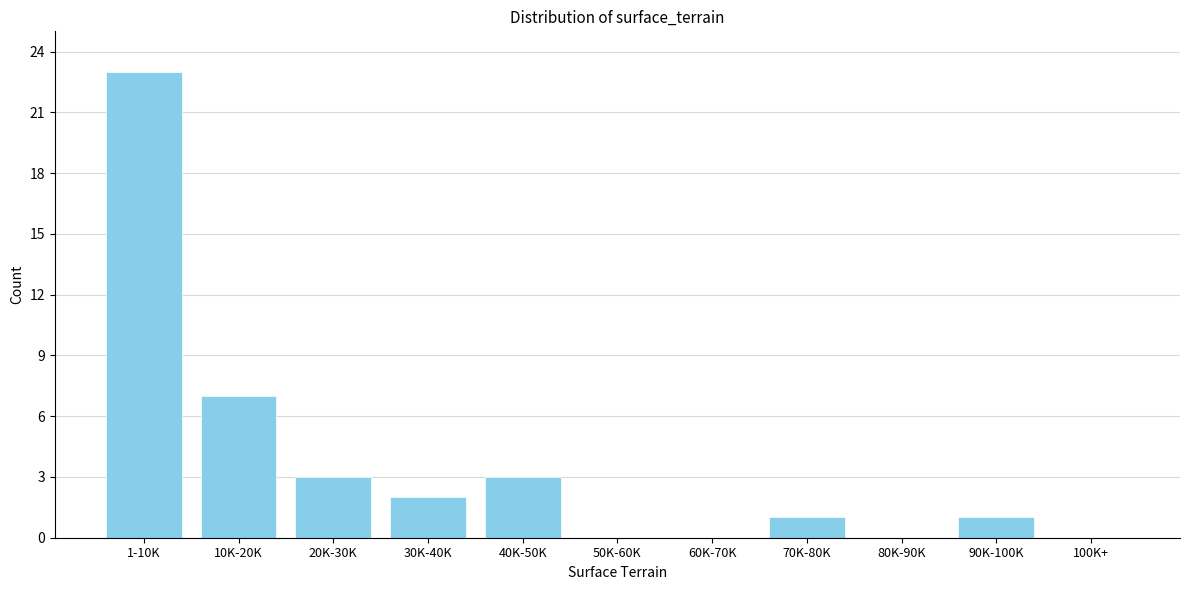

Reading left to right, transcribe all the data shown in this chart.

1-10K=23	10K-20K=7	20K-30K=3	30K-40K=2	40K-50K=3	50K-60K=0	60K-70K=0	70K-80K=1	80K-90K=0	90K-100K=1	100K+=0